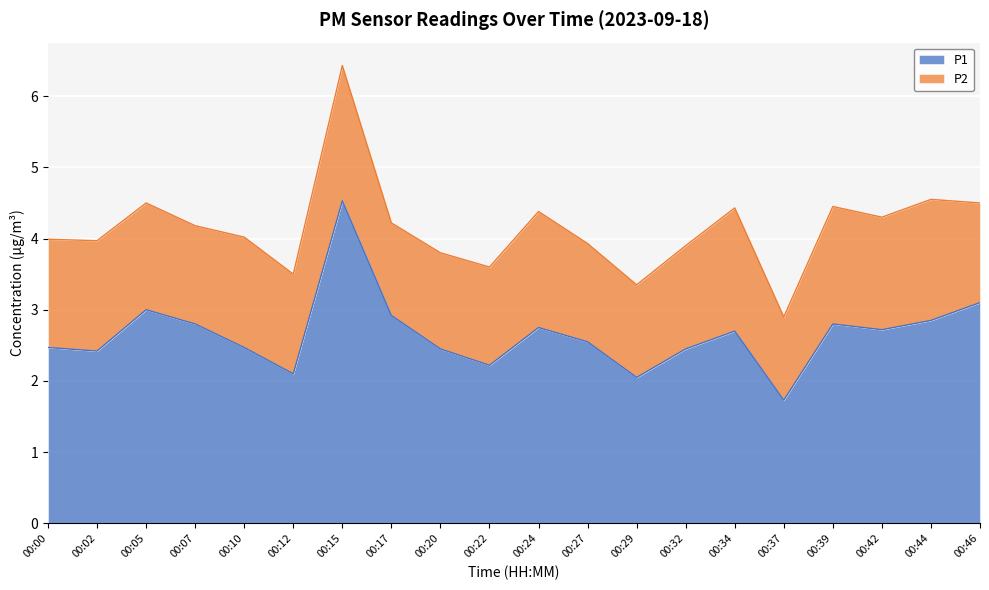

Does the chart display data point markers on the line(s)?

No